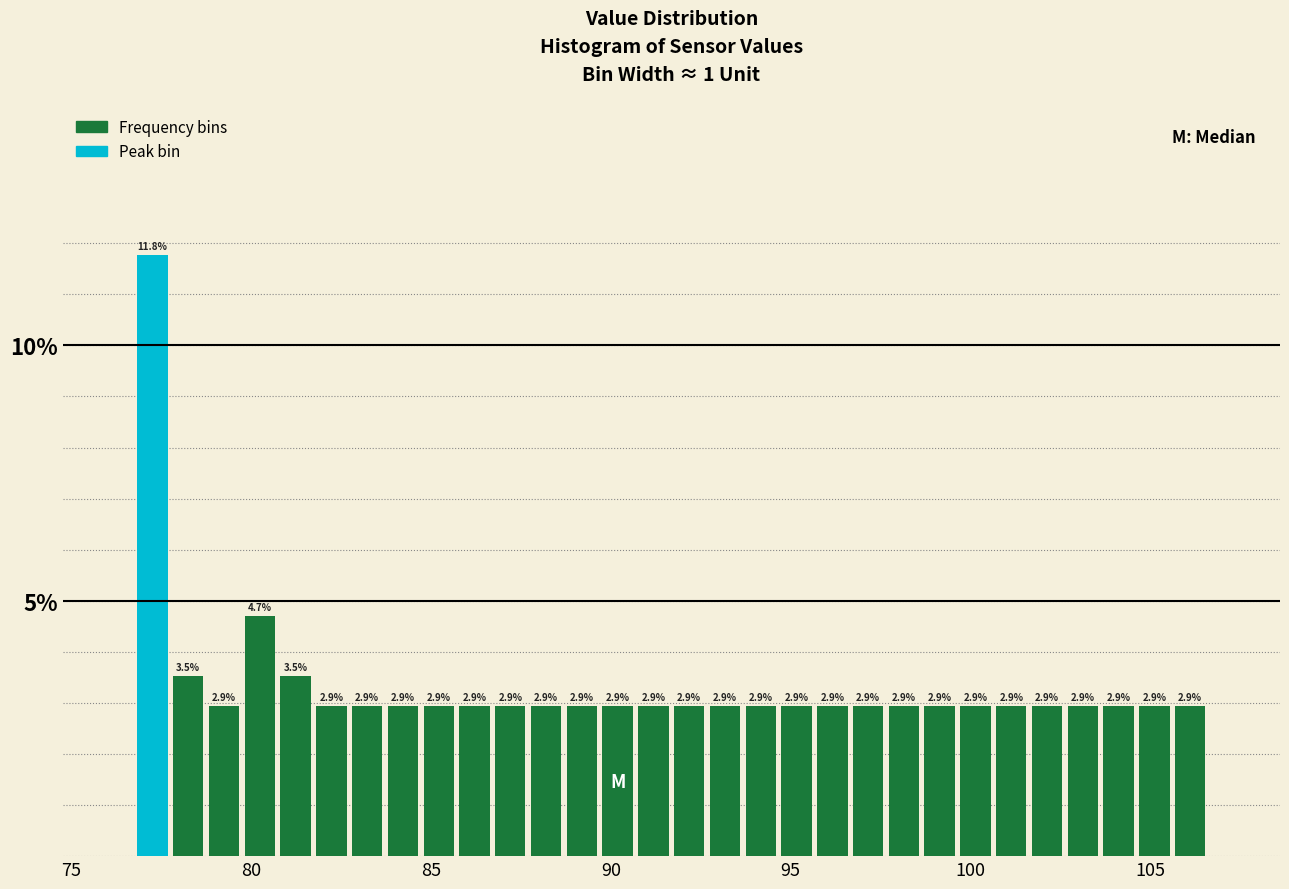

Read against the x-axis, roughly where is the centre of the tallest bar?

77.5